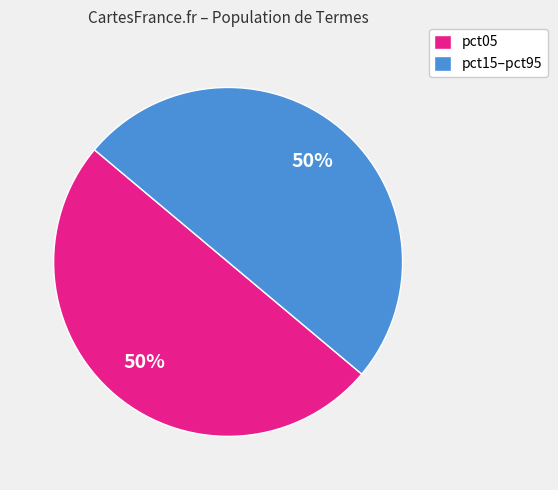

Combined, do pct15–pct95 and pct05 account for over 50%?

Yes